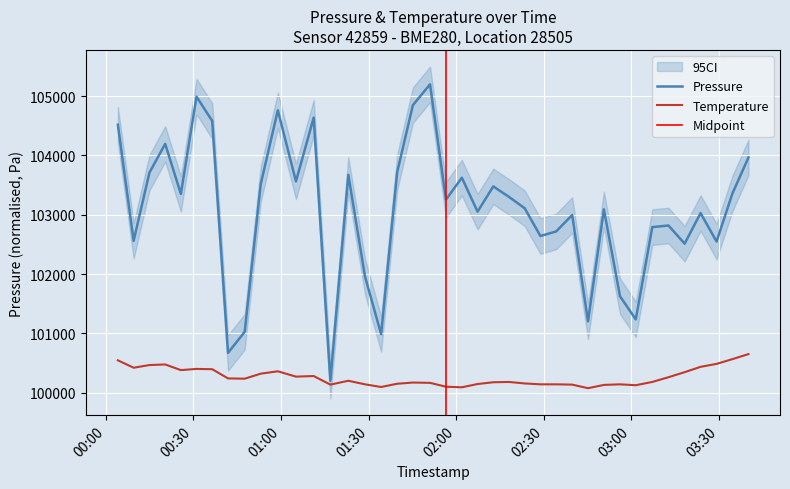

Reading left to right, transcribe all the data shown in this chart.

pressure: 104518.6	102560.8	103709.6	104195.2	103352.6	104992.7	104582.0	100671.2	101025.3	103517.7	104762.4	103562.8	104638.6	100200.0	103673.1	101958.2	100986.0	103718.2	104848.8	105200.0	103253.7	103625.1	103052.2	103478.3	103301.7	103109.8	102641.5	102719.2	102995.6	101201.9	103091.6	101625.1	101235.5	102791.2	102819.0	102512.9	103028.2	102548.4	103358.3	103966.8
temperature: 100545.0	100420.0	100465.0	100475.0	100380.0	100400.0	100395.0	100240.0	100235.0	100320.0	100360.0	100270.0	100280.0	100135.0	100200.0	100140.0	100095.0	100150.0	100170.0	100165.0	100100.0	100090.0	100145.0	100175.0	100180.0	100155.0	100140.0	100140.0	100135.0	100075.0	100130.0	100140.0	100125.0	100180.0	100260.0	100345.0	100435.0	100485.0	100565.0	100650.0